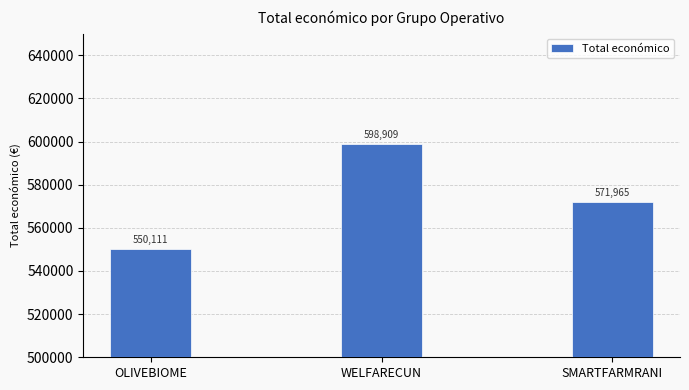

Is it true that the value at WELFARECUN is 337959?

False